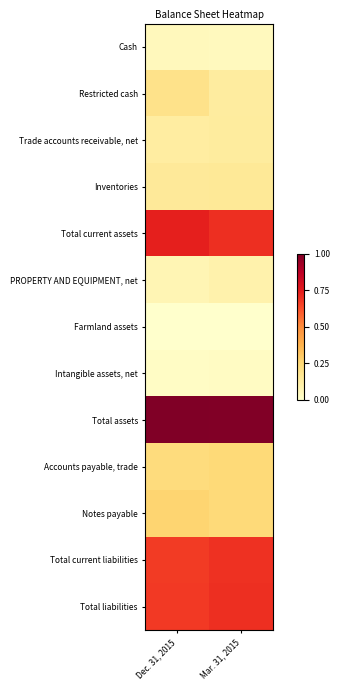

Reading left to right, what are all the values shown in this chart?

Cash: Dec. 31, 2015=0.0	Mar. 31, 2015=0.0
Restricted cash: Dec. 31, 2015=0.2	Mar. 31, 2015=0.1
Trade accounts receivable, net: Dec. 31, 2015=0.1	Mar. 31, 2015=0.1
Inventories: Dec. 31, 2015=0.1	Mar. 31, 2015=0.2
Total current assets: Dec. 31, 2015=0.7	Mar. 31, 2015=0.7
PROPERTY AND EQUIPMENT, net: Dec. 31, 2015=0.1	Mar. 31, 2015=0.1
Farmland assets: Dec. 31, 2015=0.0	Mar. 31, 2015=0.0
Intangible assets, net: Dec. 31, 2015=0.0	Mar. 31, 2015=0.0
Total assets: Dec. 31, 2015=1.0	Mar. 31, 2015=1.0
Accounts payable, trade: Dec. 31, 2015=0.2	Mar. 31, 2015=0.2
Notes payable: Dec. 31, 2015=0.3	Mar. 31, 2015=0.2
Total current liabilities: Dec. 31, 2015=0.7	Mar. 31, 2015=0.7
Total liabilities: Dec. 31, 2015=0.7	Mar. 31, 2015=0.7